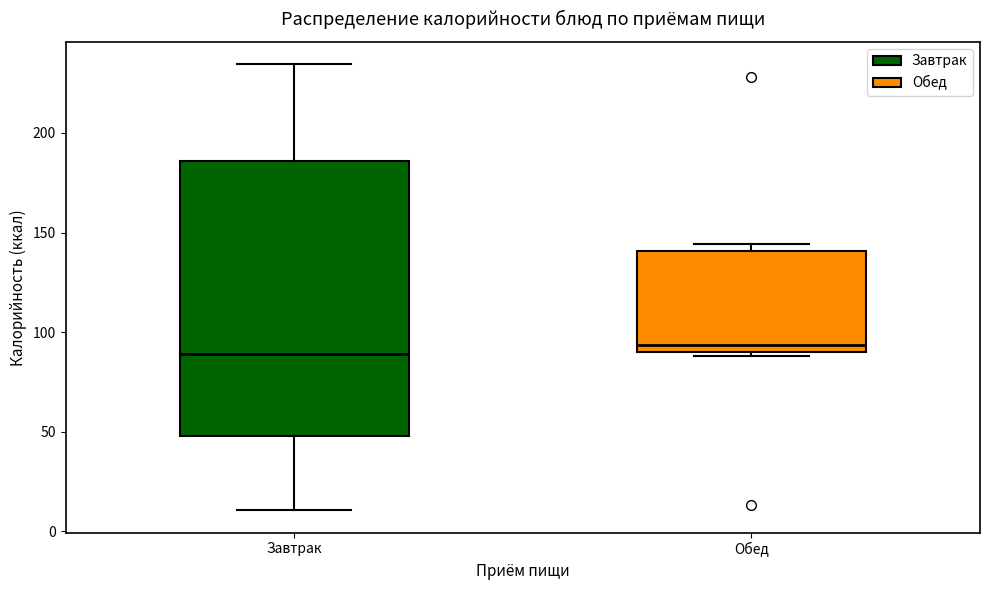

Which box is the tallest, from its lower edge to its upper edge?

Завтрак